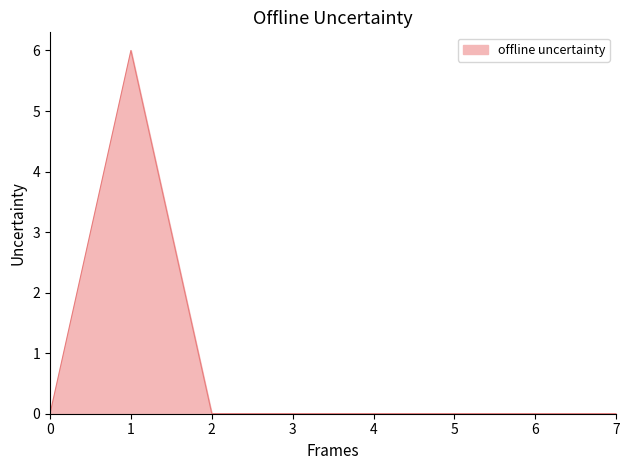

Count the number of data series in this chart.

1